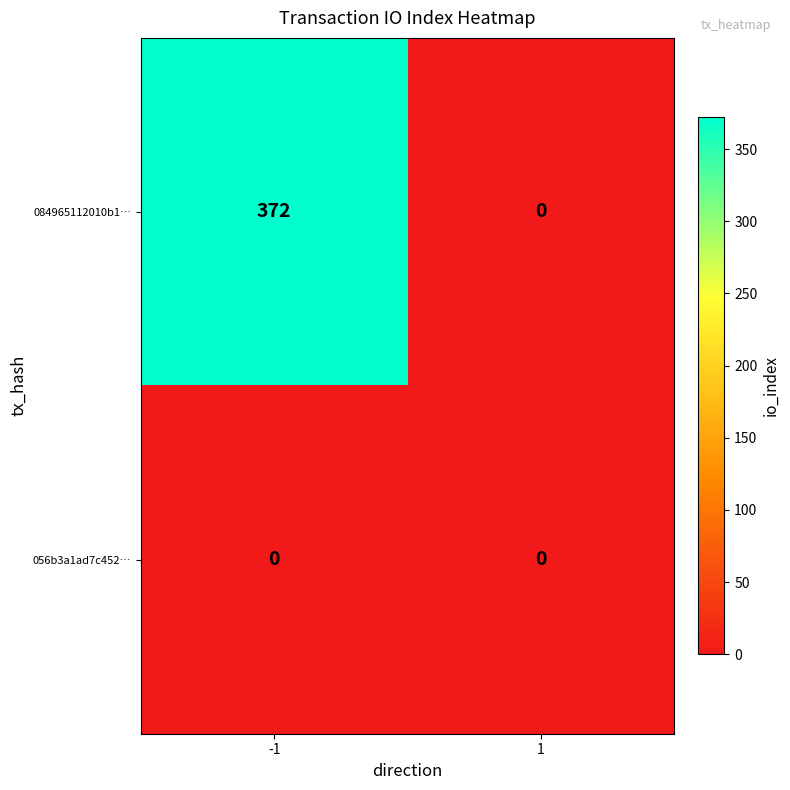

What is the difference between the maximum and minimum values in the 084965112010b1… series?

372